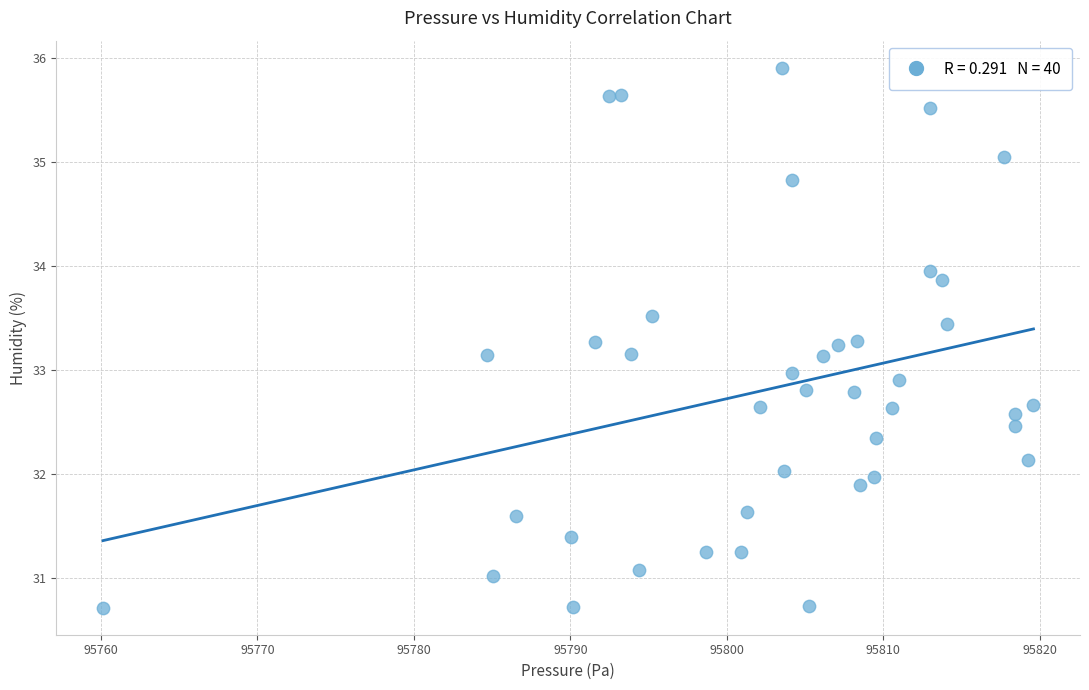

What is the range of Y values (max minus min)?

5.2